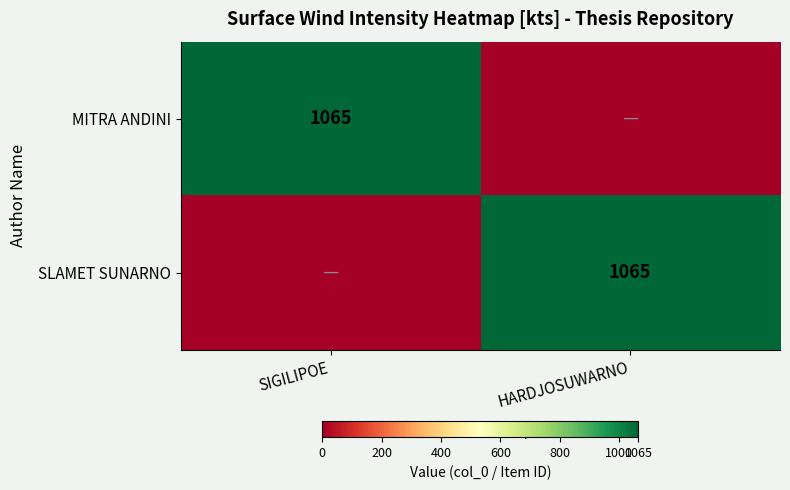

Is it true that MITRA ANDINI equals 258 at SIGILIPOE?

False